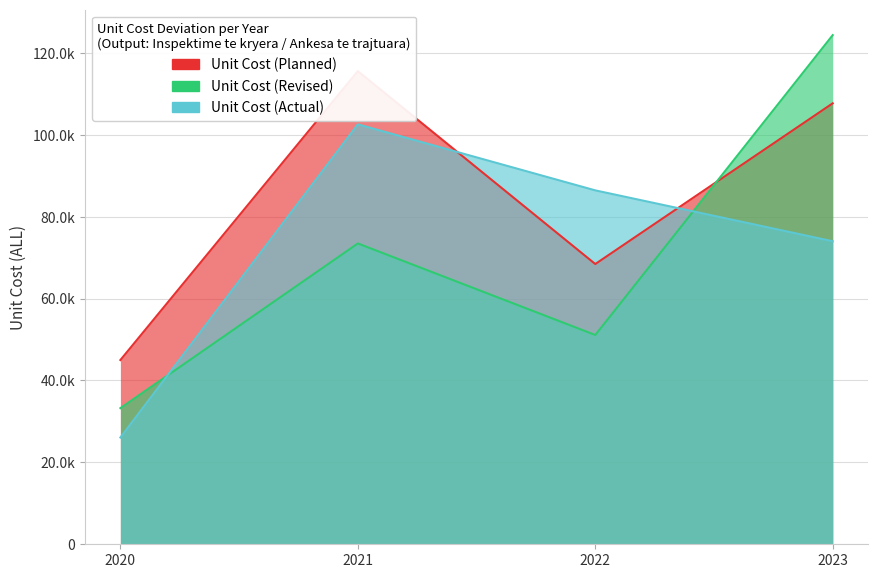

List the series in order of their peak value, lowest first.

Unit Cost (Actual), Unit Cost (Planned), Unit Cost (Revised)